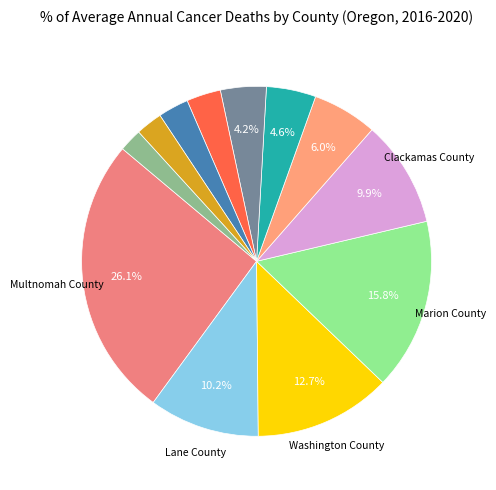

What is the largest slice in the pie chart?

Multnomah County